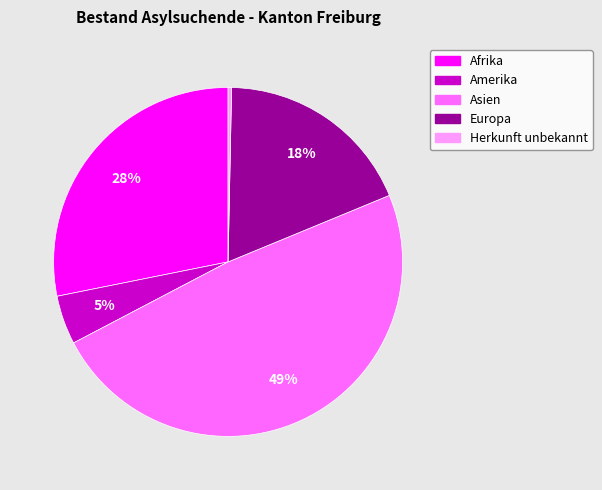

True or false: Afrika accounts for 28% of the total.

True